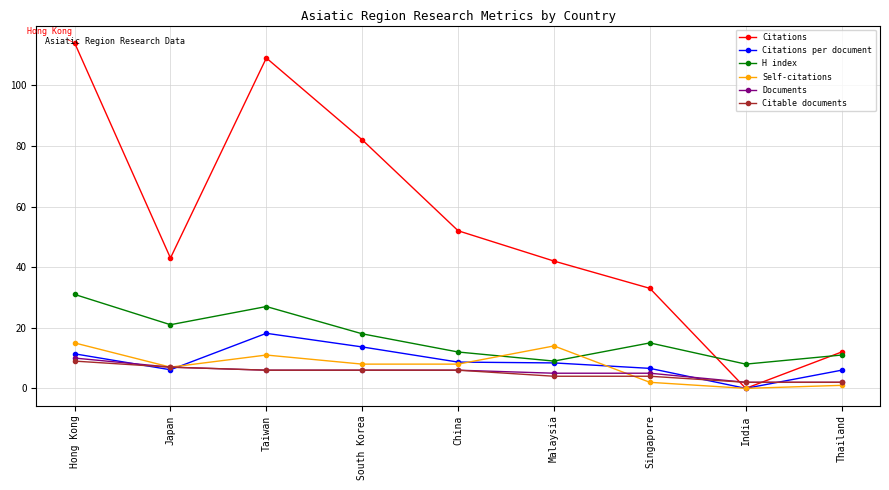

What is the approximate value of Self-citations at China?

8.0